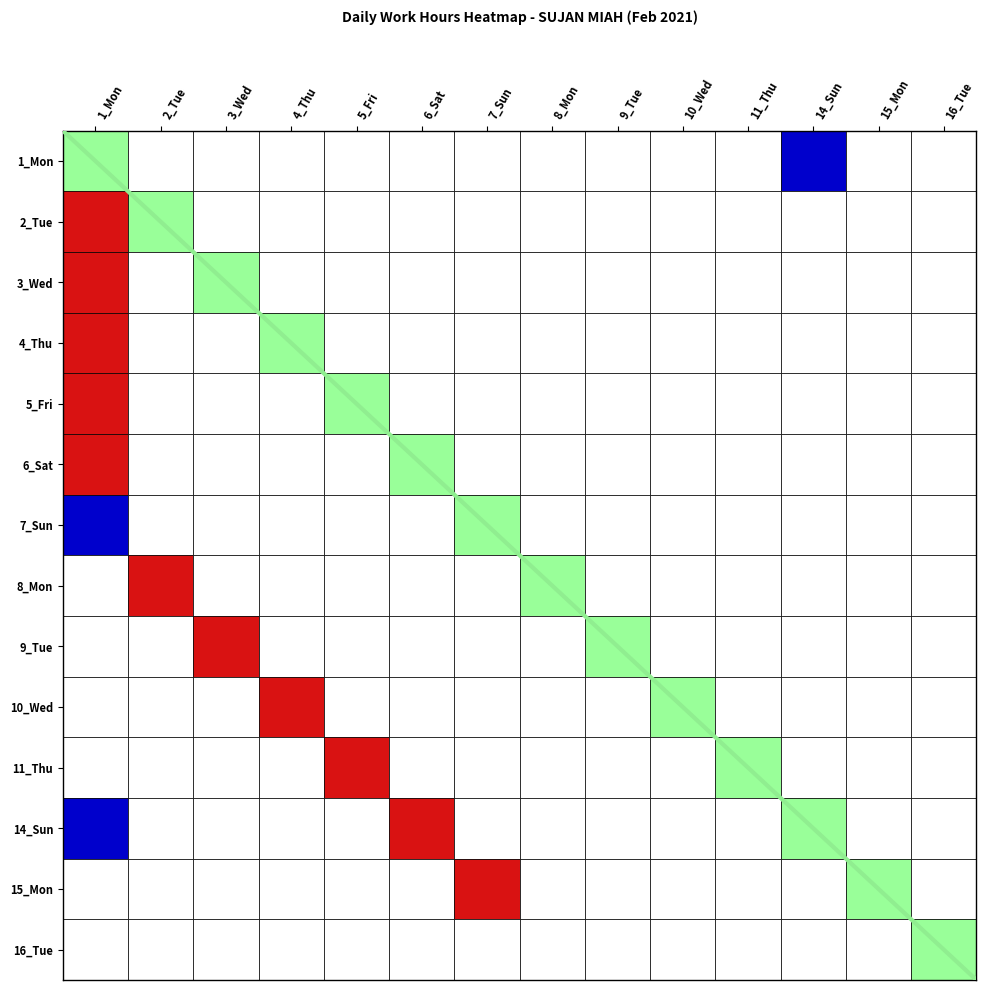

Reading left to right, list all the values displayed in this chart.

1_Mon: 0=11.4	1=0.0	2=0.0	3=0.0	4=0.0	5=0.0	6=0.0	7=0.0	8=0.0	9=0.0	10=0.0	11=9.7	12=0.0	13=0.0
2_Tue: 0=11.4	1=0.0	2=0.0	3=0.0	4=0.0	5=0.0	6=0.0	7=0.0	8=0.0	9=0.0	10=0.0	11=0.0	12=0.0	13=0.0
3_Wed: 0=11.6	1=0.0	2=0.0	3=0.0	4=0.0	5=0.0	6=0.0	7=0.0	8=0.0	9=0.0	10=0.0	11=0.0	12=0.0	13=0.0
4_Thu: 0=11.3	1=0.0	2=0.0	3=0.0	4=0.0	5=0.0	6=0.0	7=0.0	8=0.0	9=0.0	10=0.0	11=0.0	12=0.0	13=0.0
5_Fri: 0=11.7	1=0.0	2=0.0	3=0.0	4=0.0	5=0.0	6=0.0	7=0.0	8=0.0	9=0.0	10=0.0	11=0.0	12=0.0	13=0.0
6_Sat: 0=11.5	1=0.0	2=0.0	3=0.0	4=0.0	5=0.0	6=0.0	7=0.0	8=0.0	9=0.0	10=0.0	11=0.0	12=0.0	13=0.0
7_Sun: 0=9.8	1=0.0	2=0.0	3=0.0	4=0.0	5=0.0	6=0.0	7=0.0	8=0.0	9=0.0	10=0.0	11=0.0	12=0.0	13=0.0
8_Mon: 0=0.0	1=11.4	2=0.0	3=0.0	4=0.0	5=0.0	6=0.0	7=0.0	8=0.0	9=0.0	10=0.0	11=0.0	12=0.0	13=0.0
9_Tue: 0=0.0	1=0.0	2=11.4	3=0.0	4=0.0	5=0.0	6=0.0	7=0.0	8=0.0	9=0.0	10=0.0	11=0.0	12=0.0	13=0.0
10_Wed: 0=0.0	1=0.0	2=0.0	3=11.6	4=0.0	5=0.0	6=0.0	7=0.0	8=0.0	9=0.0	10=0.0	11=0.0	12=0.0	13=0.0
11_Thu: 0=0.0	1=0.0	2=0.0	3=0.0	4=11.3	5=0.0	6=0.0	7=0.0	8=0.0	9=0.0	10=0.0	11=0.0	12=0.0	13=0.0
14_Sun: 0=9.7	1=0.0	2=0.0	3=0.0	4=0.0	5=11.4	6=0.0	7=0.0	8=0.0	9=0.0	10=0.0	11=0.0	12=0.0	13=0.0
15_Mon: 0=0.0	1=0.0	2=0.0	3=0.0	4=0.0	5=0.0	6=11.4	7=0.0	8=0.0	9=0.0	10=0.0	11=0.0	12=0.0	13=0.0
16_Tue: 0=0.0	1=0.0	2=0.0	3=0.0	4=0.0	5=0.0	6=0.0	7=0.0	8=0.0	9=0.0	10=0.0	11=0.0	12=0.0	13=0.0